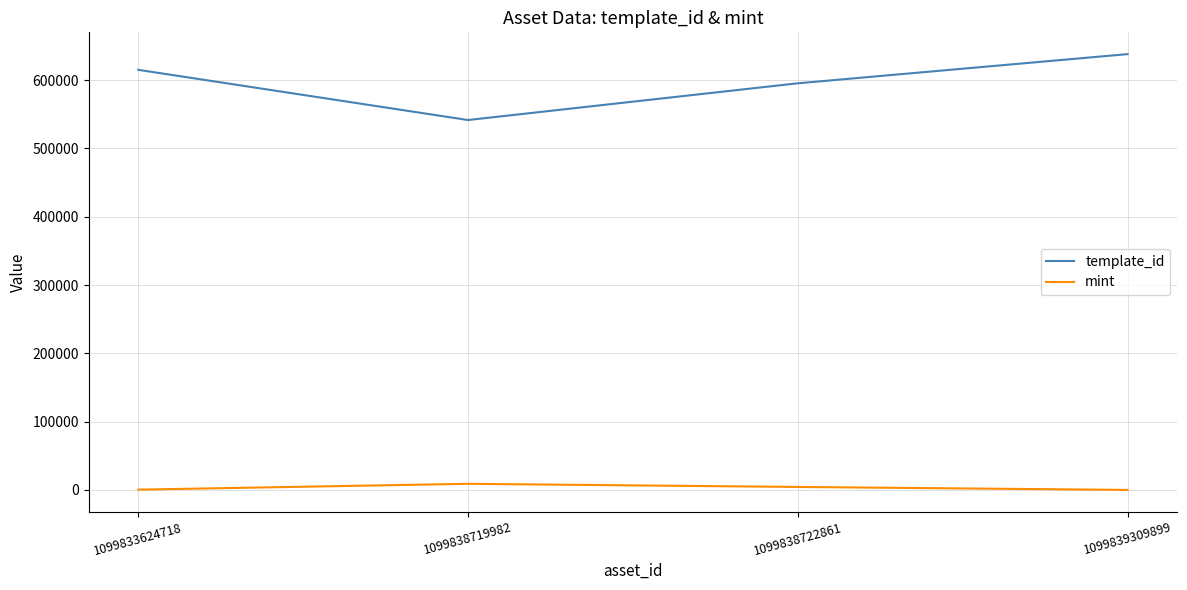

Which category has the highest value across all series?

1099839309899